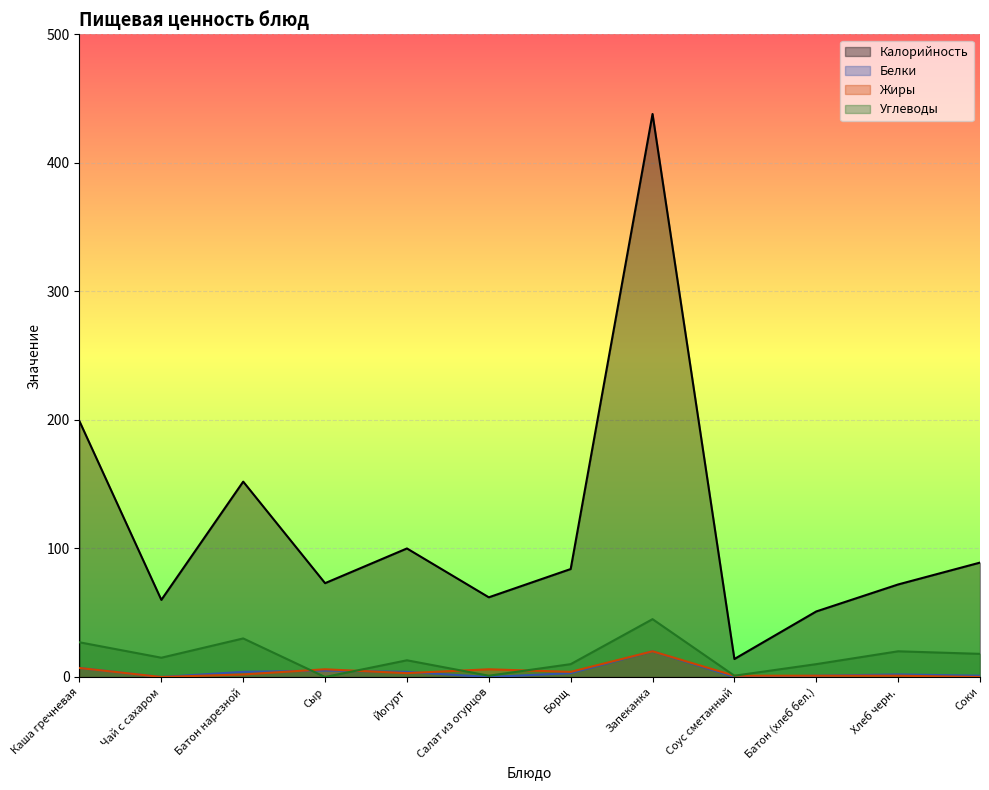

What is the difference between the highest and lowest values at Соки?

89